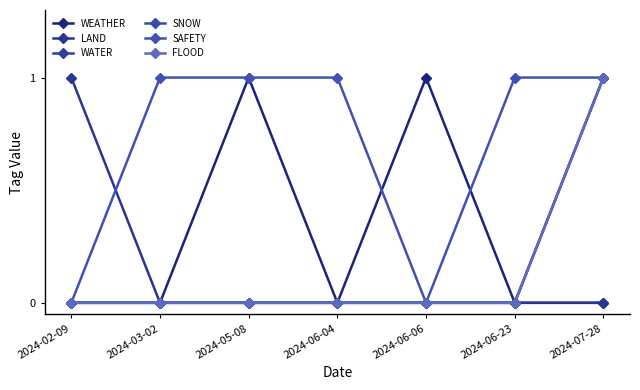

What is the difference between the highest and lowest values at 2024-07-28?

1